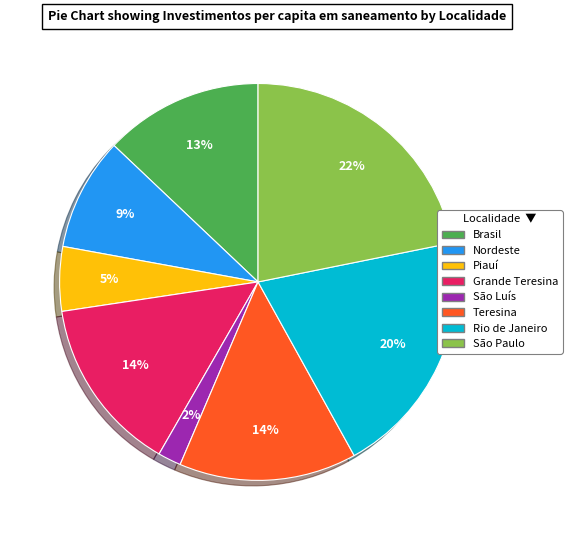

True or false: Teresina accounts for 14% of the total.

True